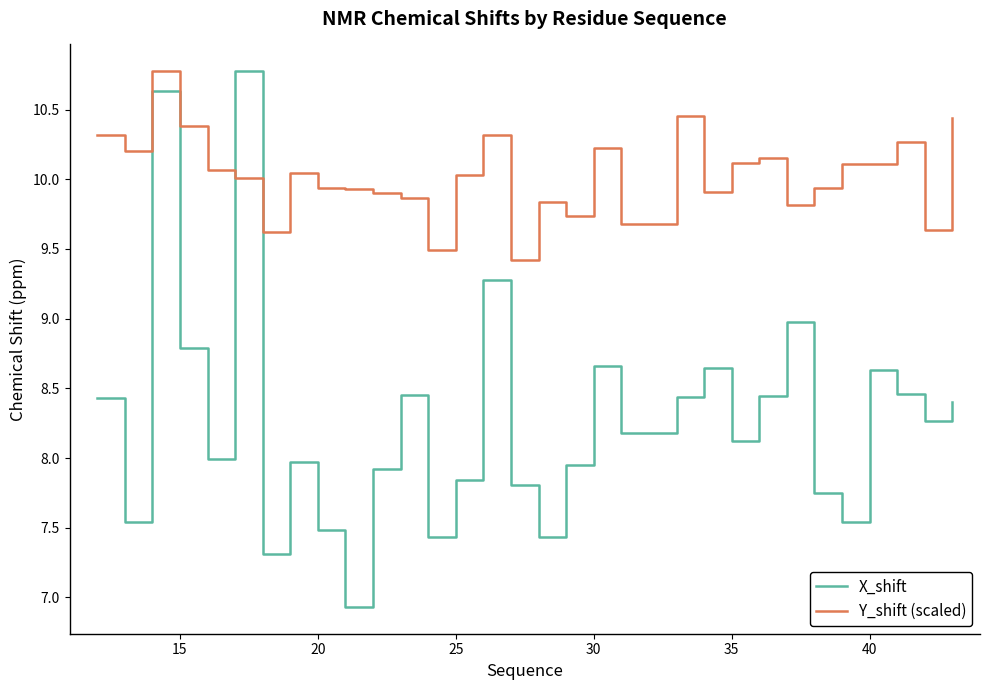

Which series ends up on top after the final intersection of Y_shift (scaled) and X_shift?

Y_shift (scaled)